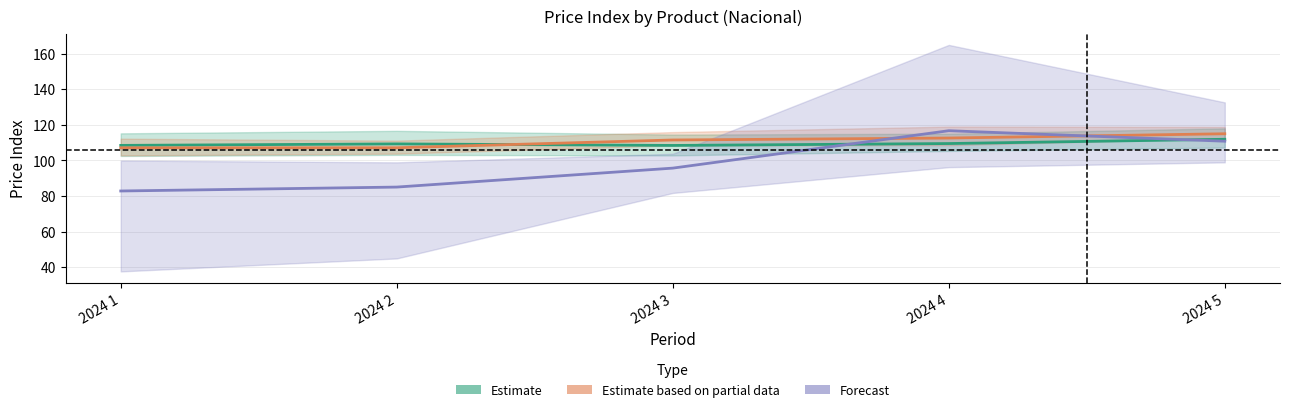

Which series has the largest total across all categories?

Estimate based on partial data